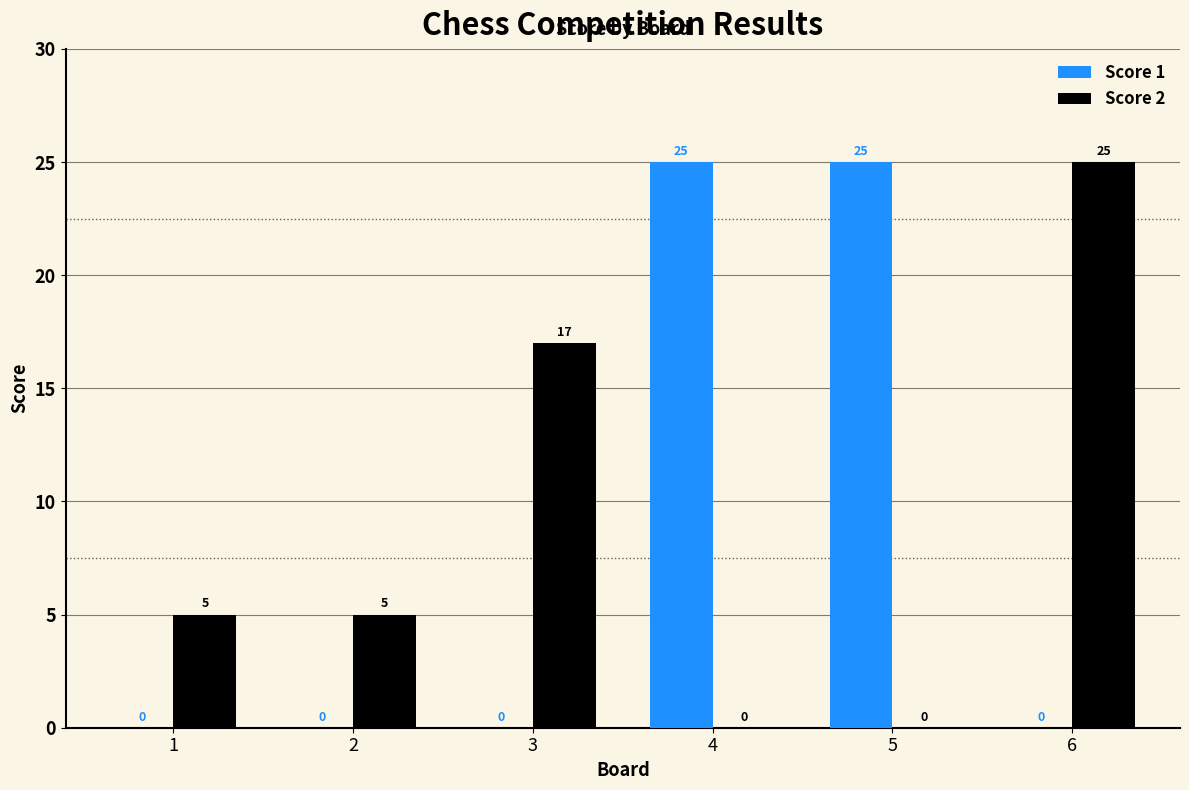

How many values in Score 2 are above zero?

4